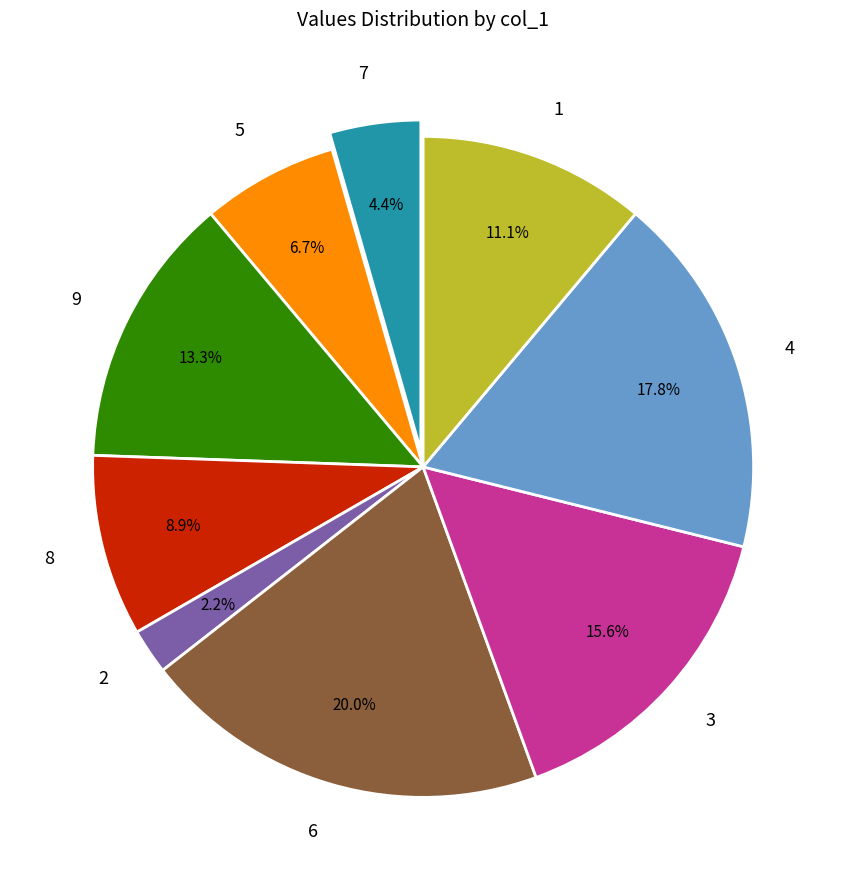

True or false: 4 accounts for 9% of the total.

False